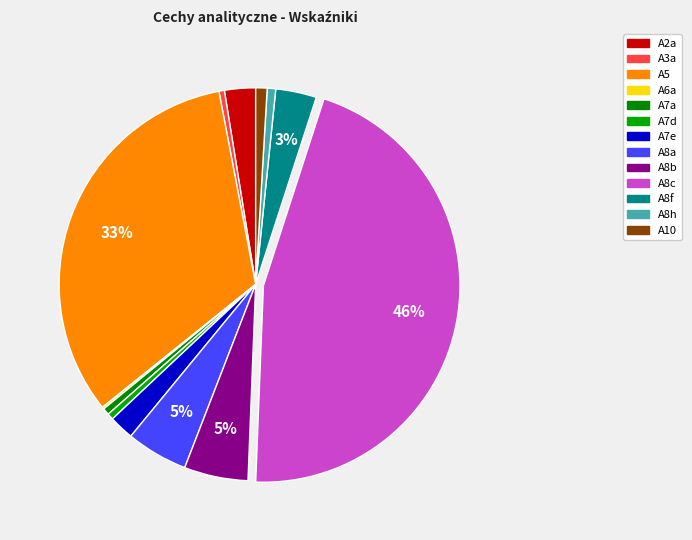

What is the smallest slice in the pie chart?

A6a